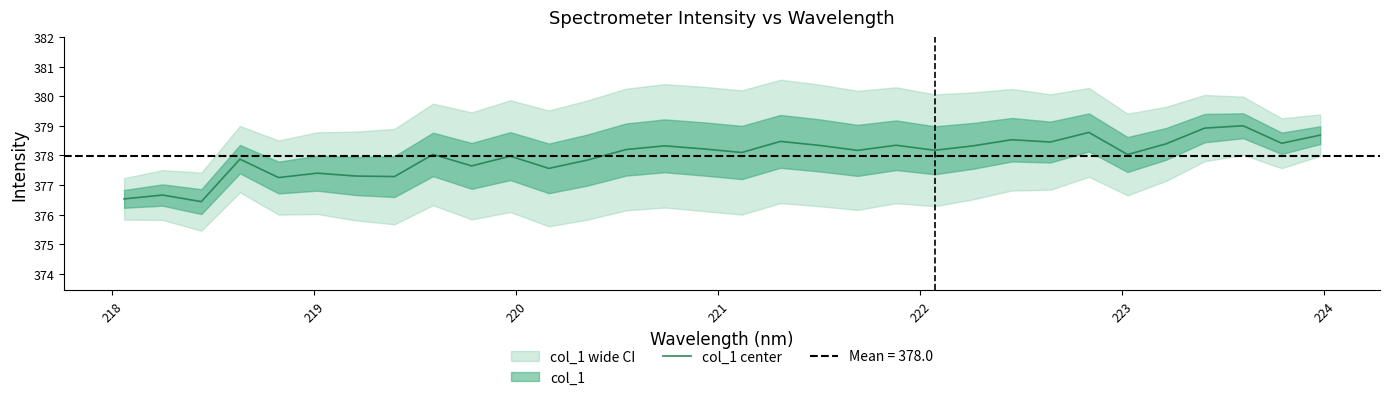

What is the lowest value of the col_1 center series?

376.4